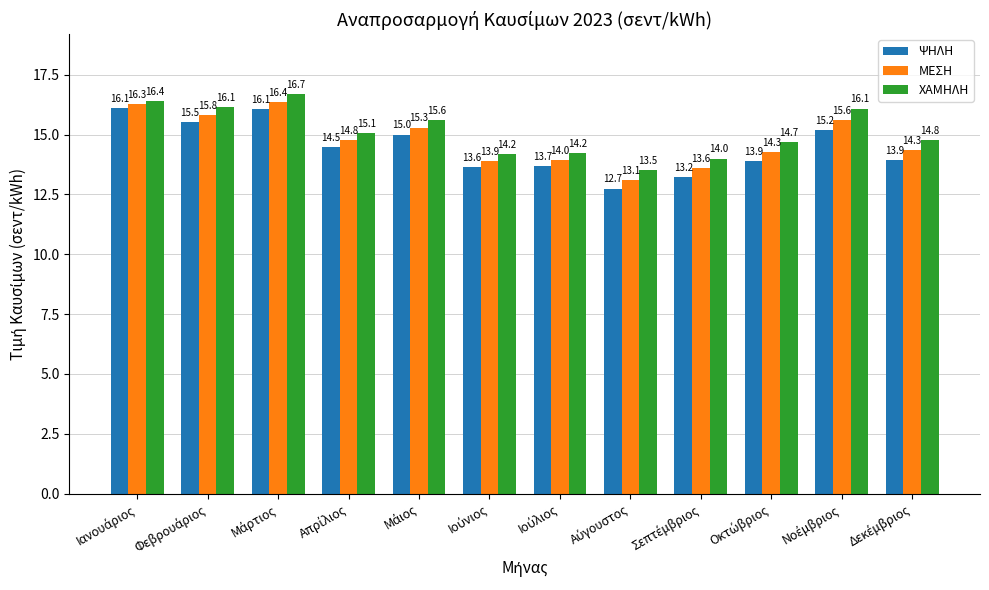

At how many categories does at least one series exceed 15?

6